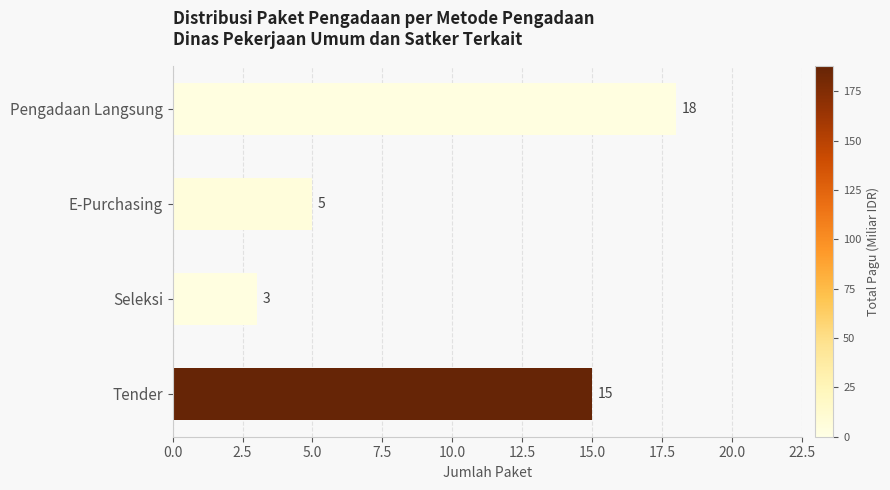

At which category does the chart reach its minimum across all series?

Seleksi